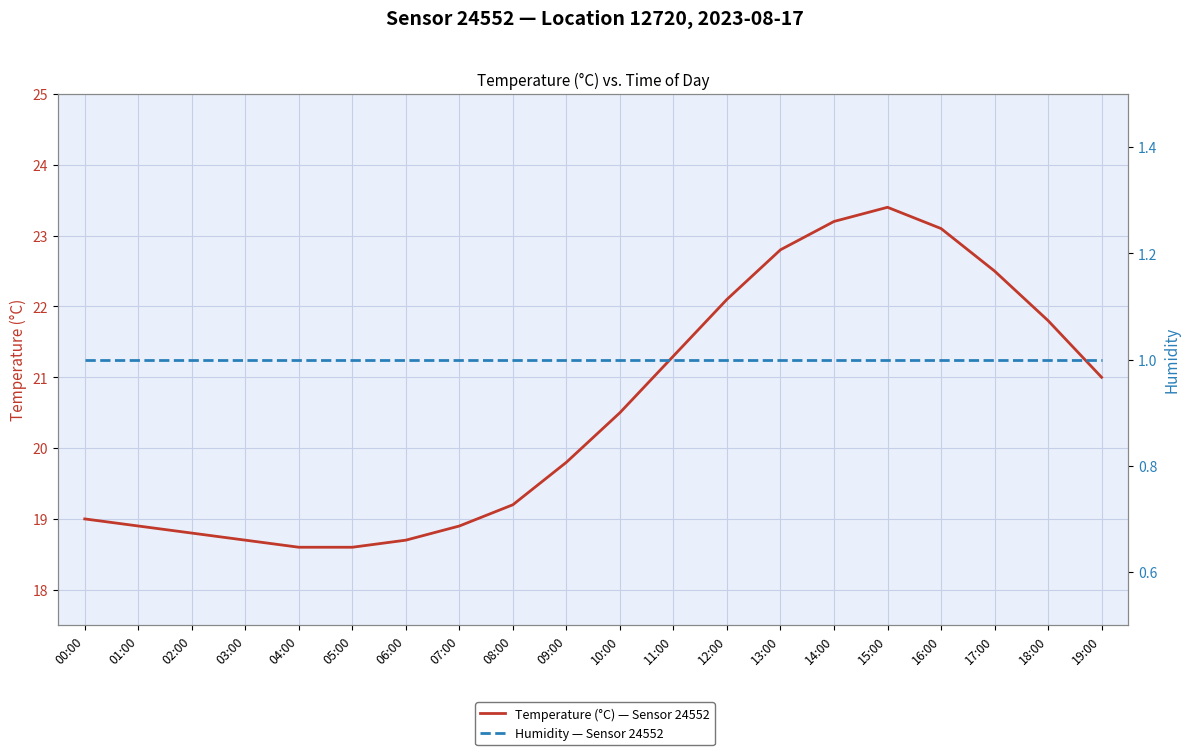

What is the sum of the Temperature (°C) — Sensor 24552 values at 12:00 and 05:00?

40.7